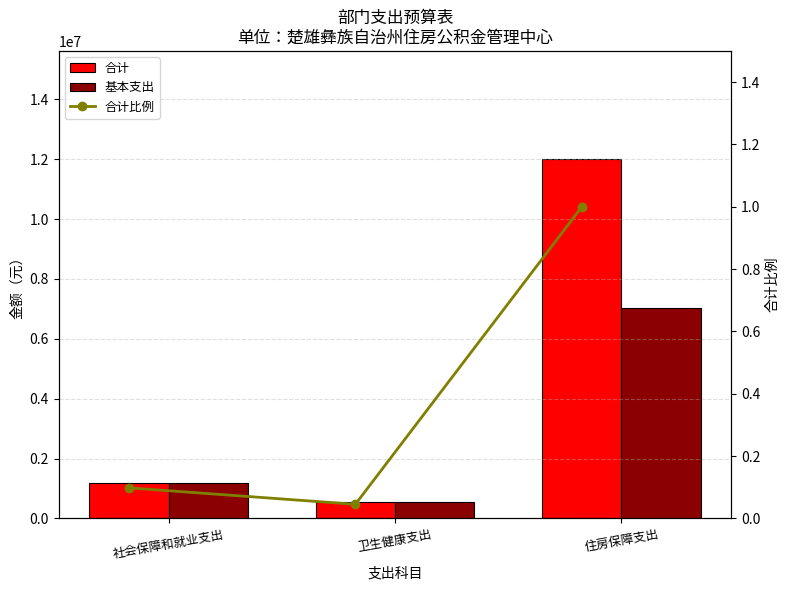

What are all the series names shown in the legend?

合计, 基本支出, 合计比例